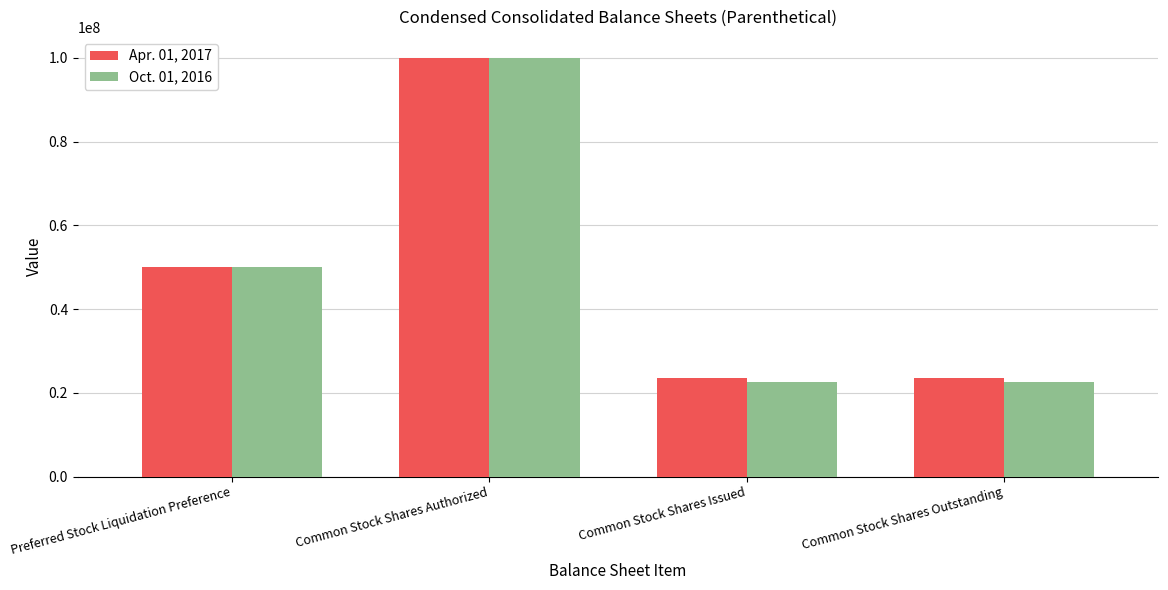

What are all the series names shown in the legend?

Apr. 01, 2017, Oct. 01, 2016